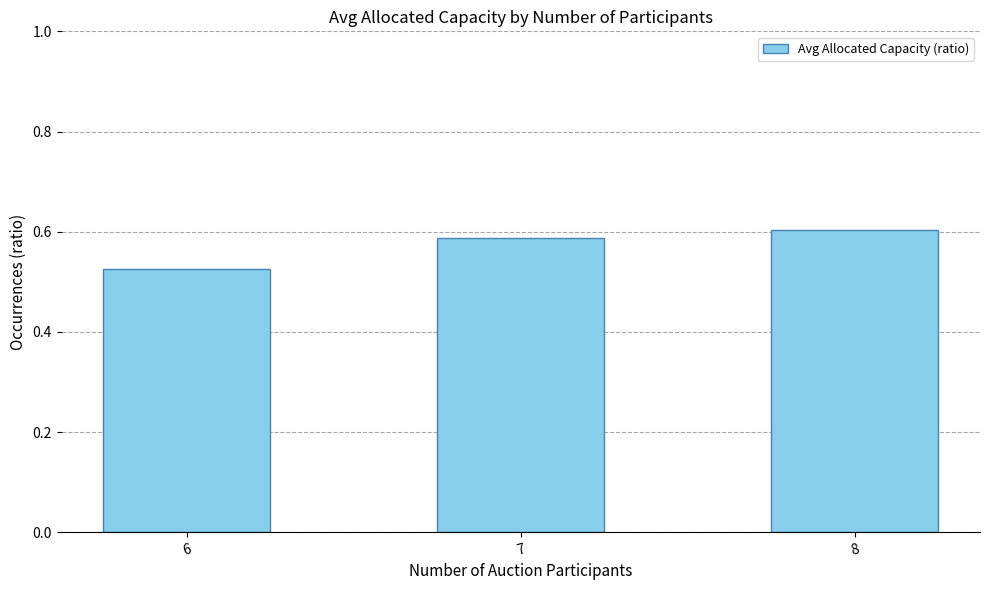

Does the chart contain stacked bars?

No